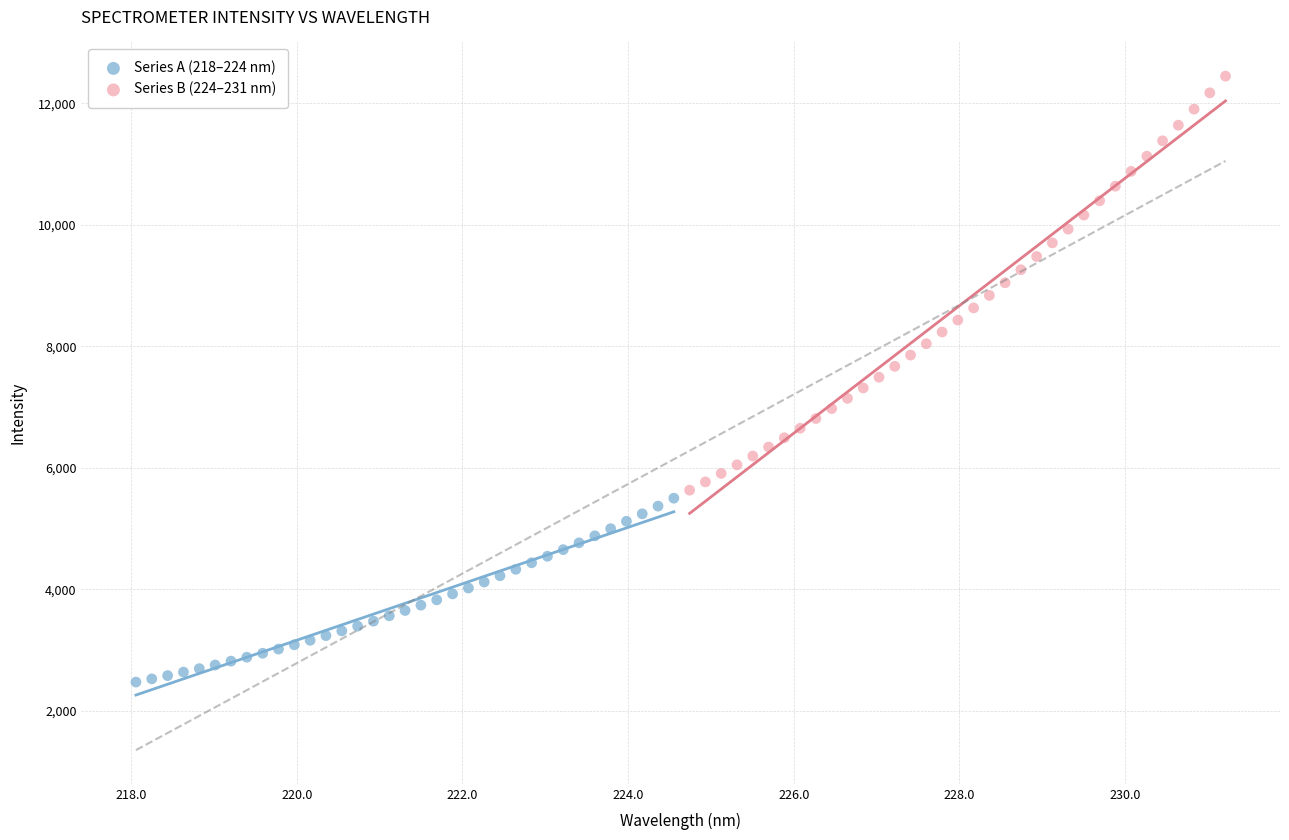

Which series contains the lowest Y value?

Series A (218–224 nm)